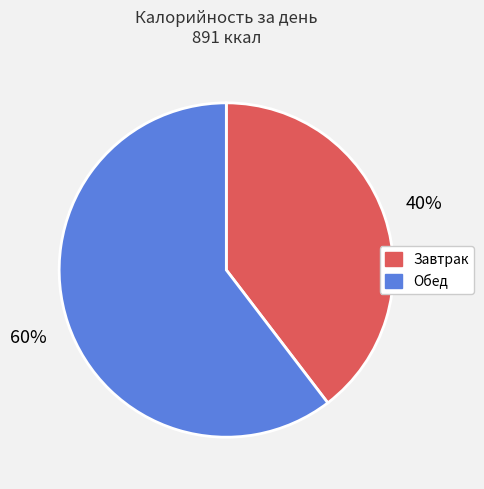

How many segments does this pie chart have?

2